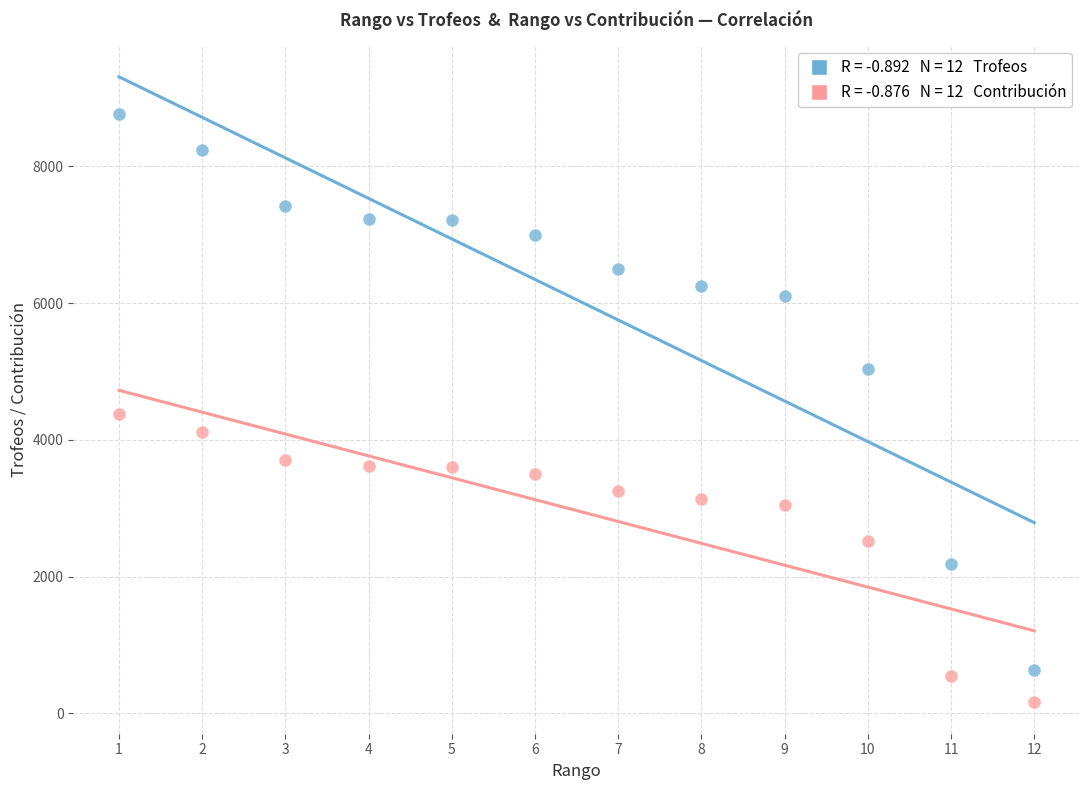

Across all data points, what is the range of Y values (max minus min)?

8607